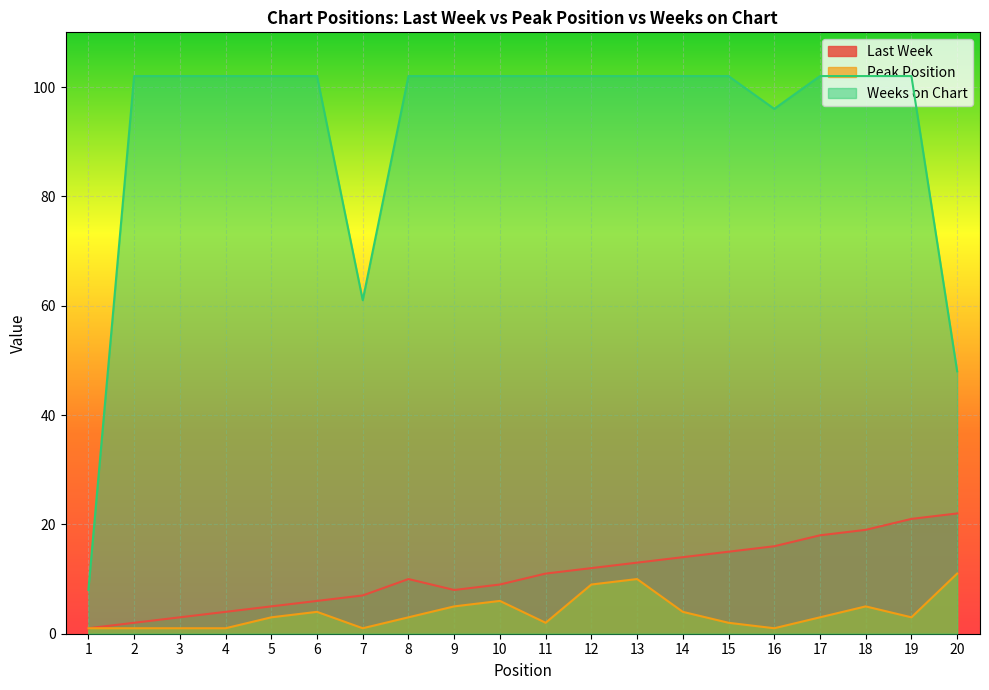

What is the average value of the Peak Position series?

4